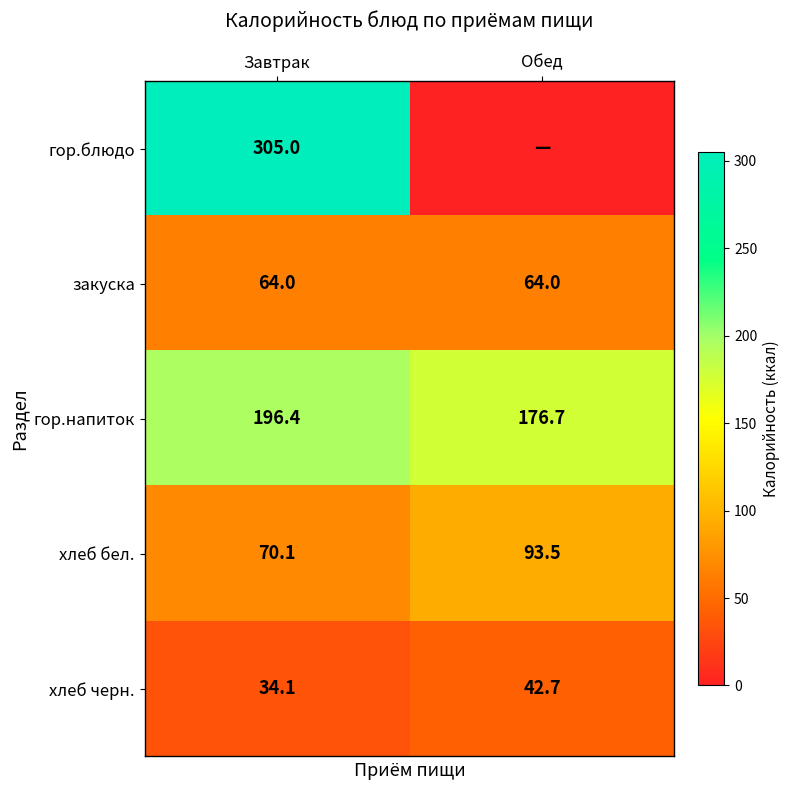

What is the average value of the закуска series?

64.0